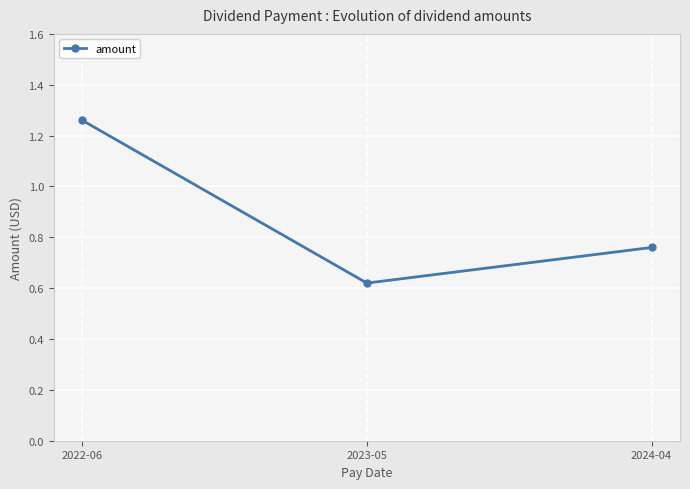

Count the values in the range 0 to 1.

2